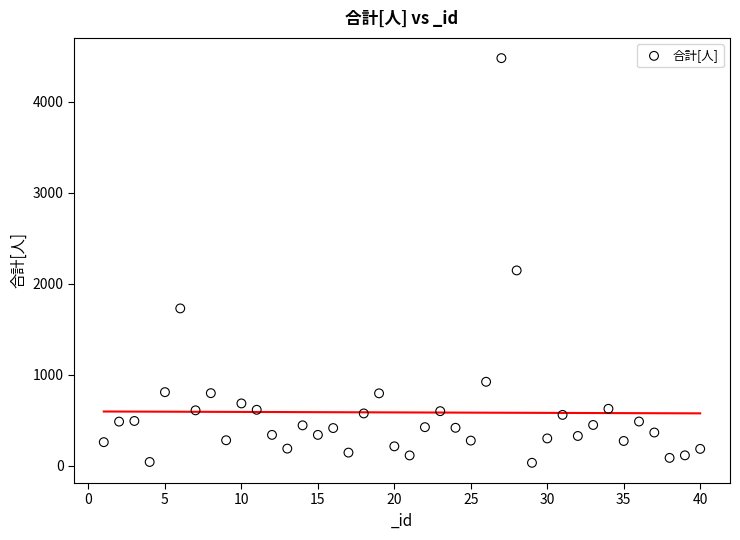

What Y value in the scatter plot is closest to 2256?

2147